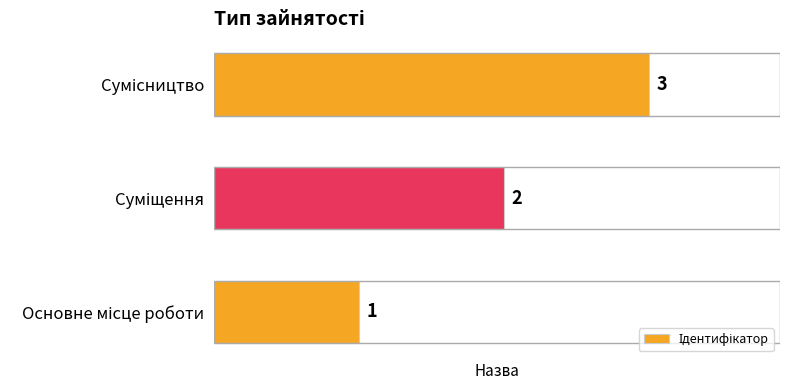

What is the greatest value displayed?

3